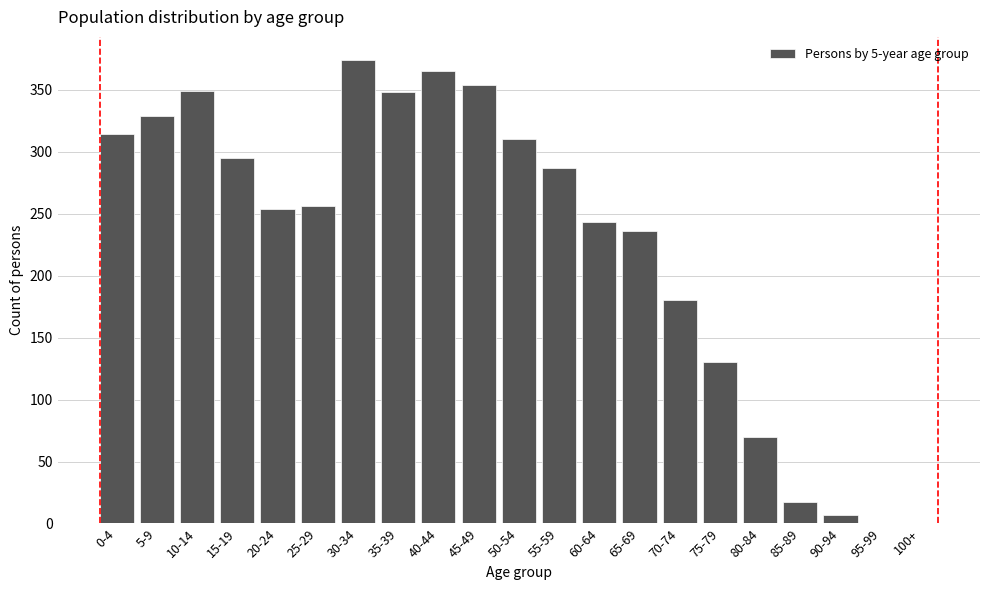

What is the greatest value displayed?

374